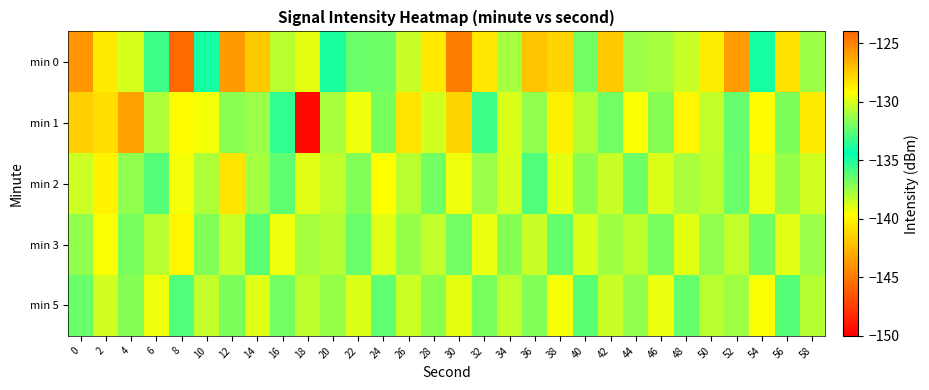

At which category is the sum across all series the highest?

30